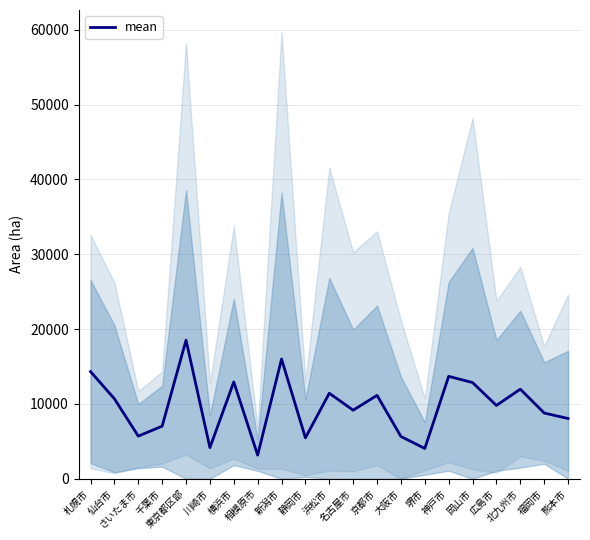

The chart shows a value of 7958.7 at 横浜市. True or false?

False